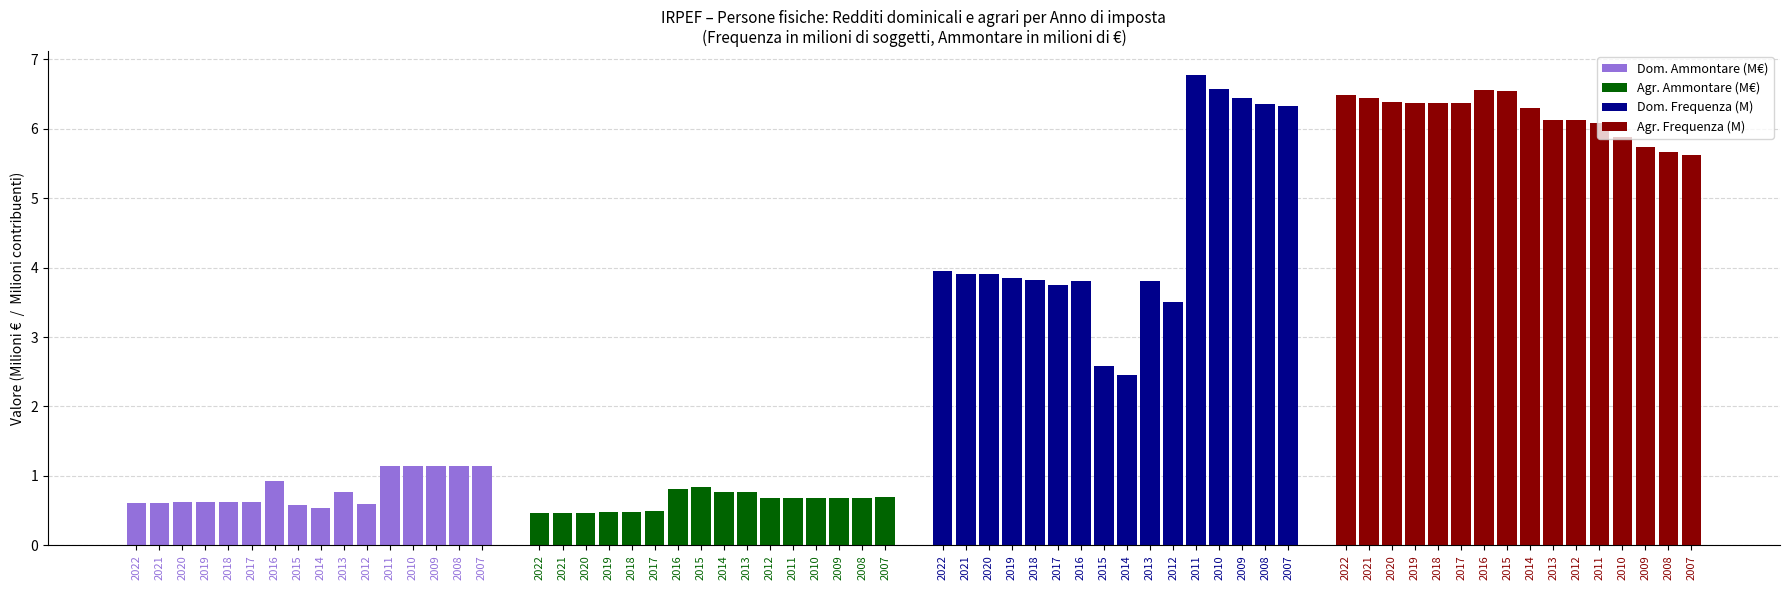

What is the difference between the highest and lowest values at 2021?

6.0